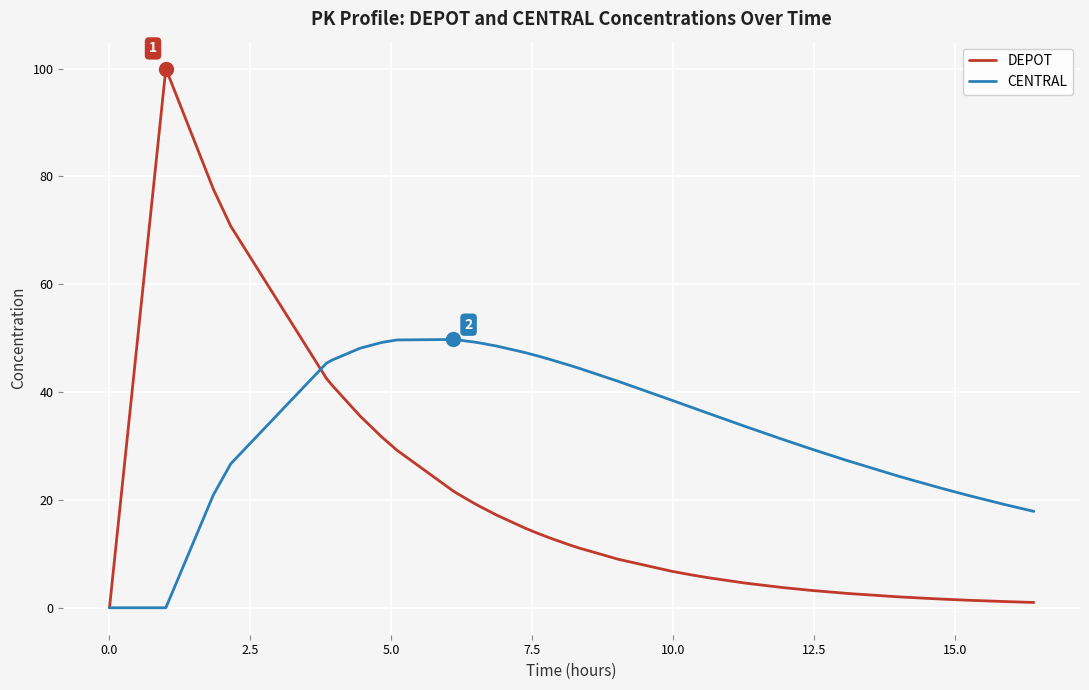

Which series has the largest total across all categories?

CENTRAL